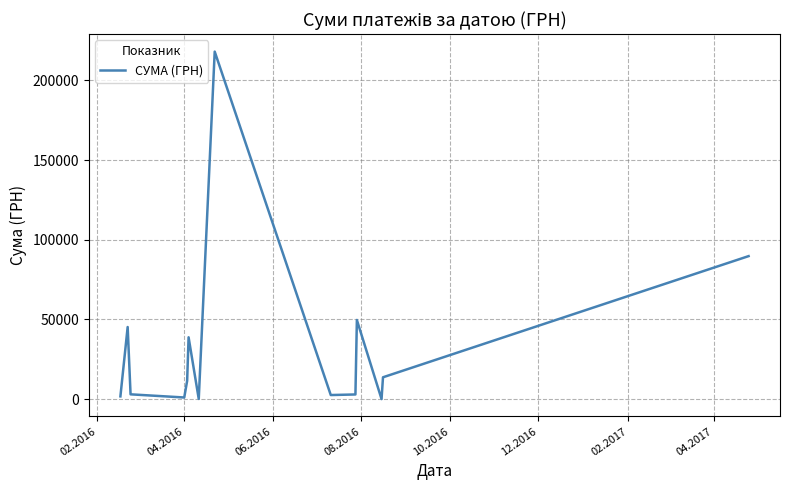

Does the chart display data point markers on the line(s)?

No